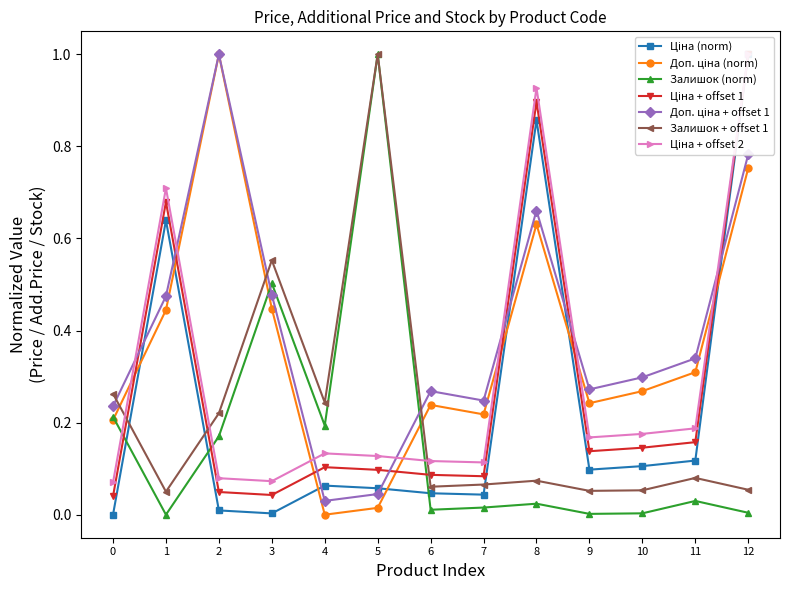

What is the difference between the second highest and minimum values in the Доп. ціна series?

0.8